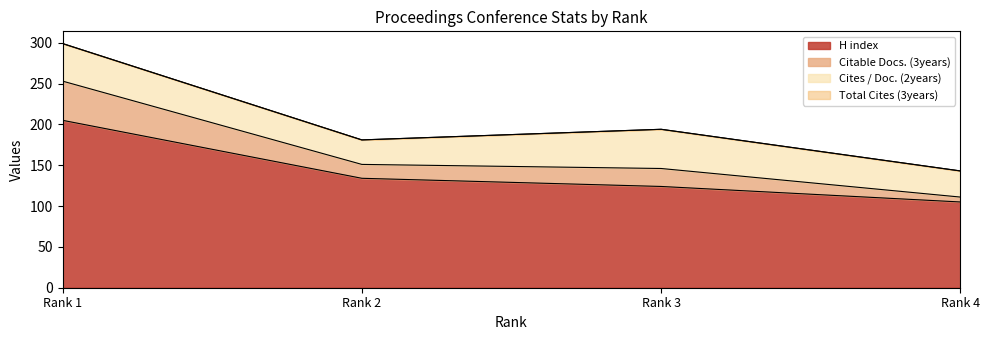

At which label does H index reach its peak?

Rank 1